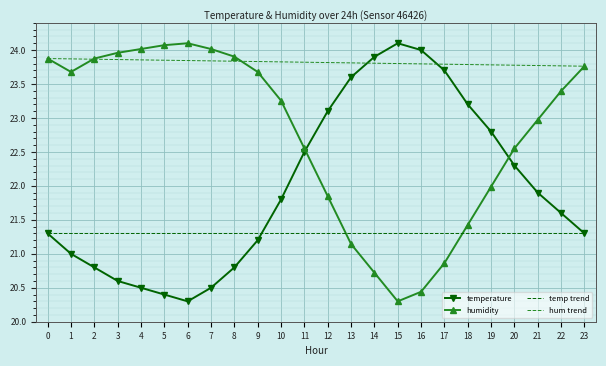

What is the highest value of the humidity series?

24.1